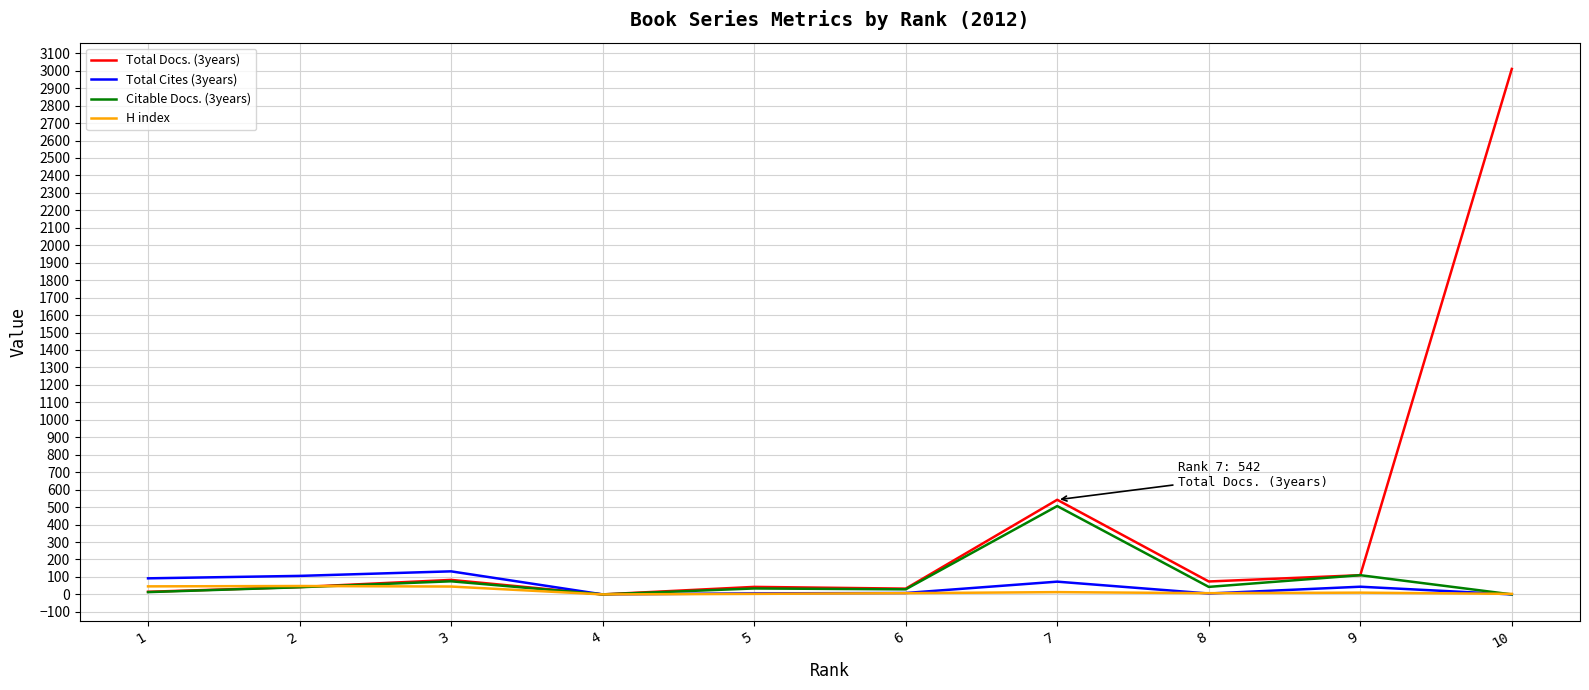

True or false: Total Docs. (3years) has a value of 83 at 3.

True